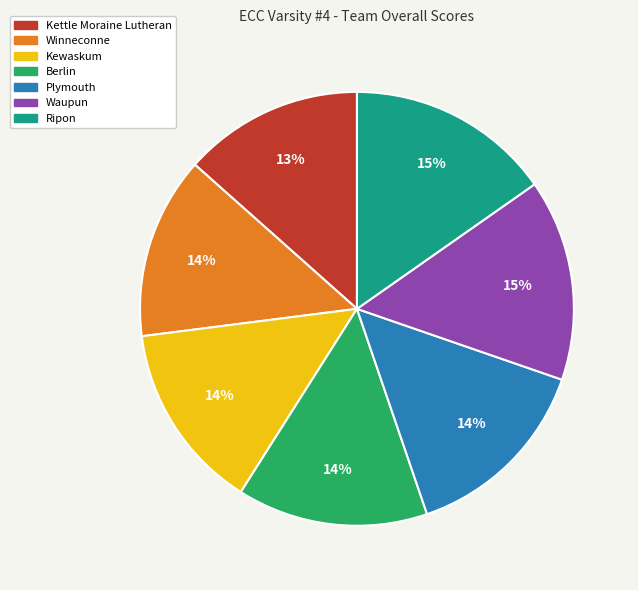

True or false: Berlin accounts for 14% of the total.

True